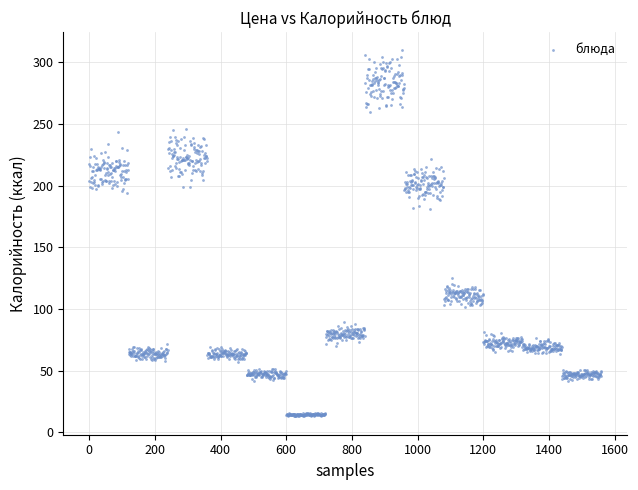

What is the range of Y values (max minus min)?

296.7